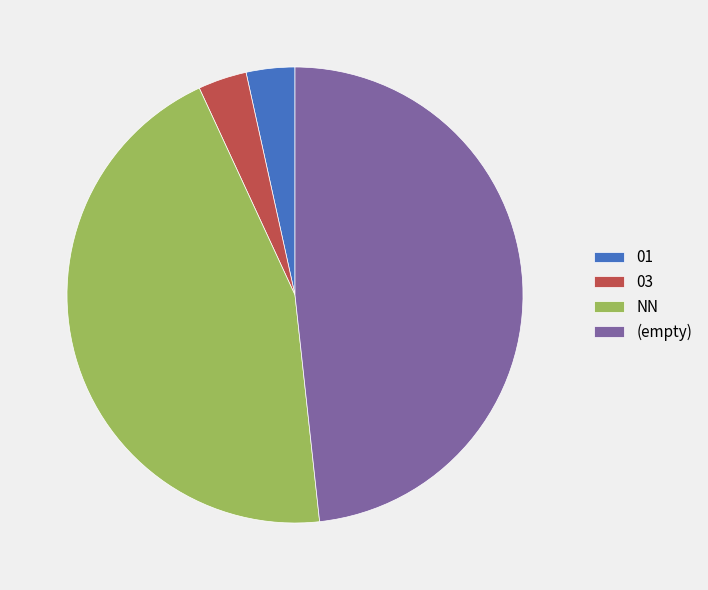

Is there any slice that represents more than half of the pie?

No